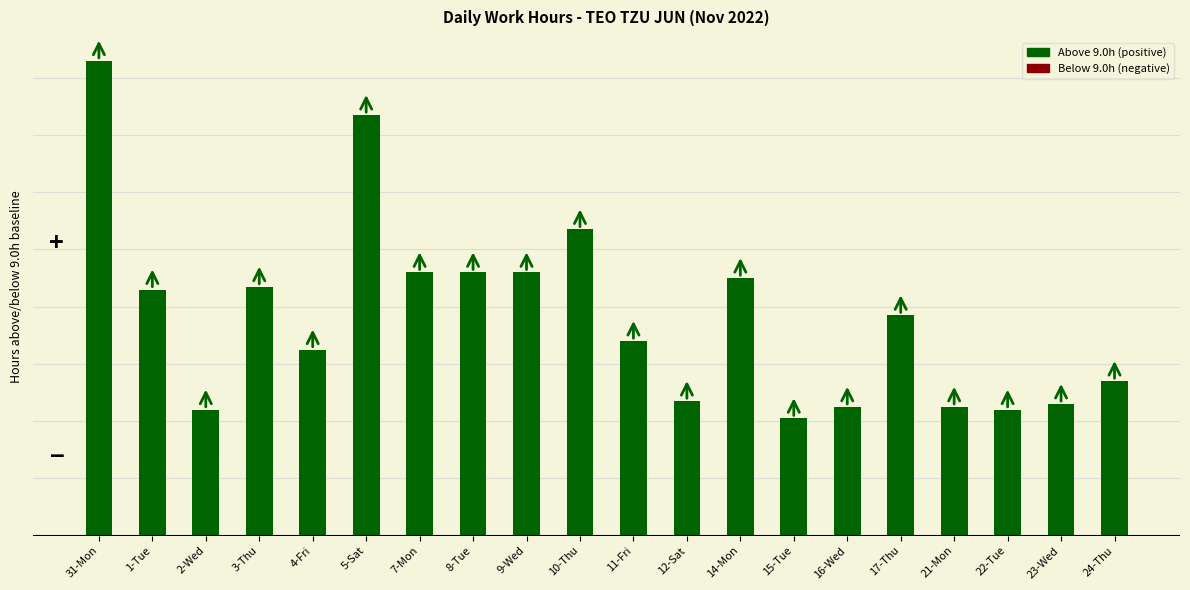

Count the number of data series in this chart.

1